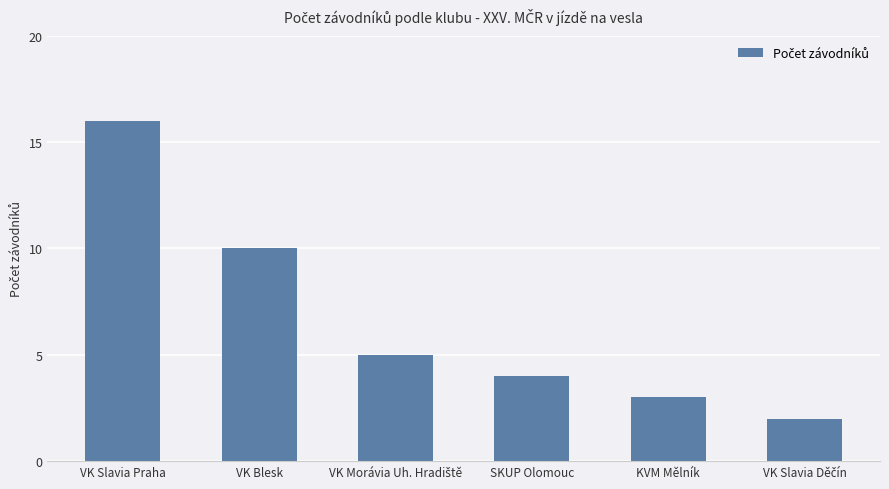

What is the label of the 6th bar from the right?

VK Slavia Praha